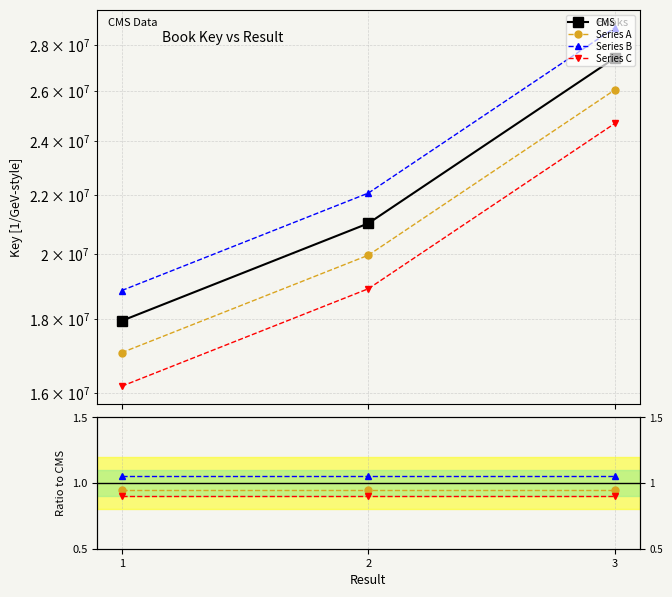

Does the chart display data point markers on the line(s)?

Yes